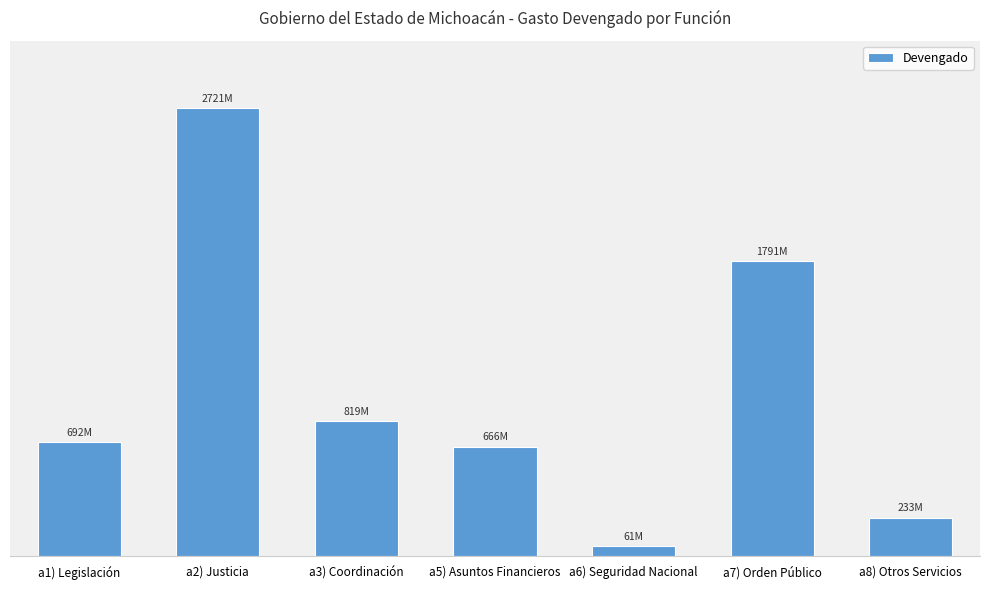

At which label is the value closest to 1391220084?

a7) Orden Público